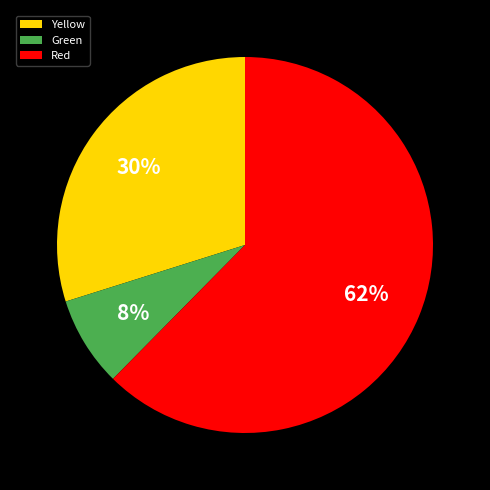

Which category has the smallest portion of the pie?

Green